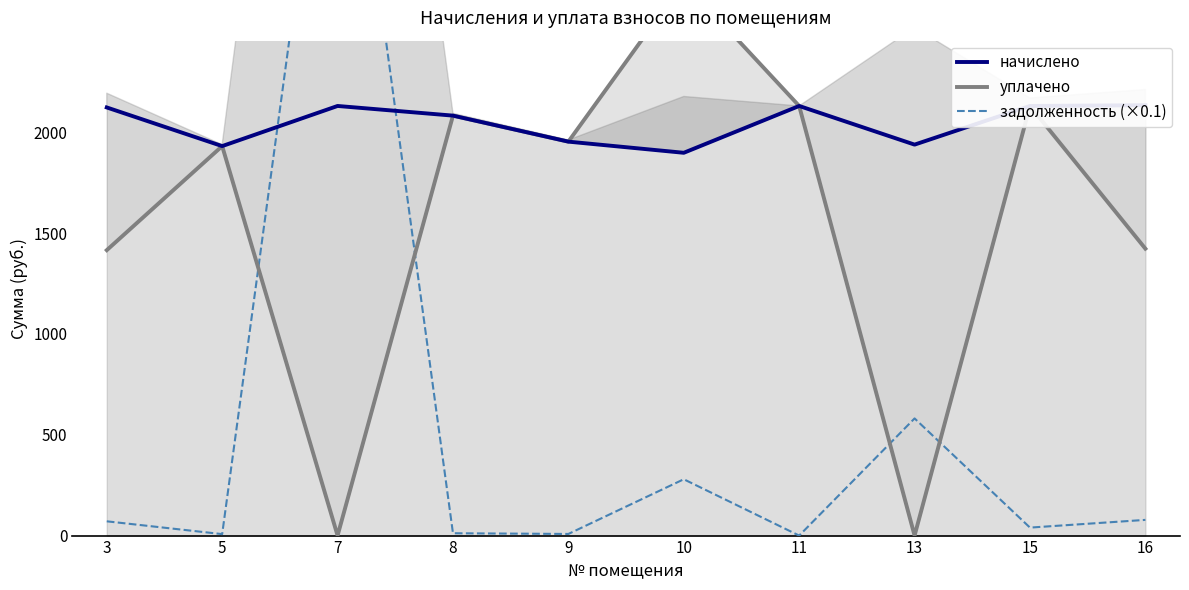

Which category has the lowest value in the задолженность (×0.1) series?

11